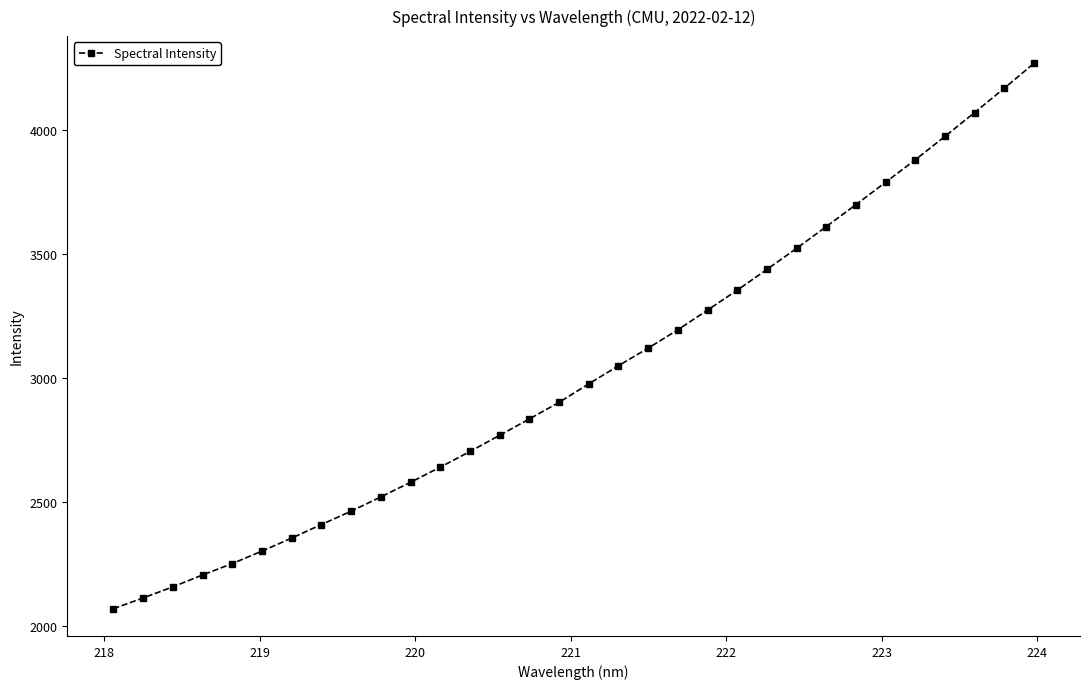

What is the value of the 13th point from the left?

2702.8